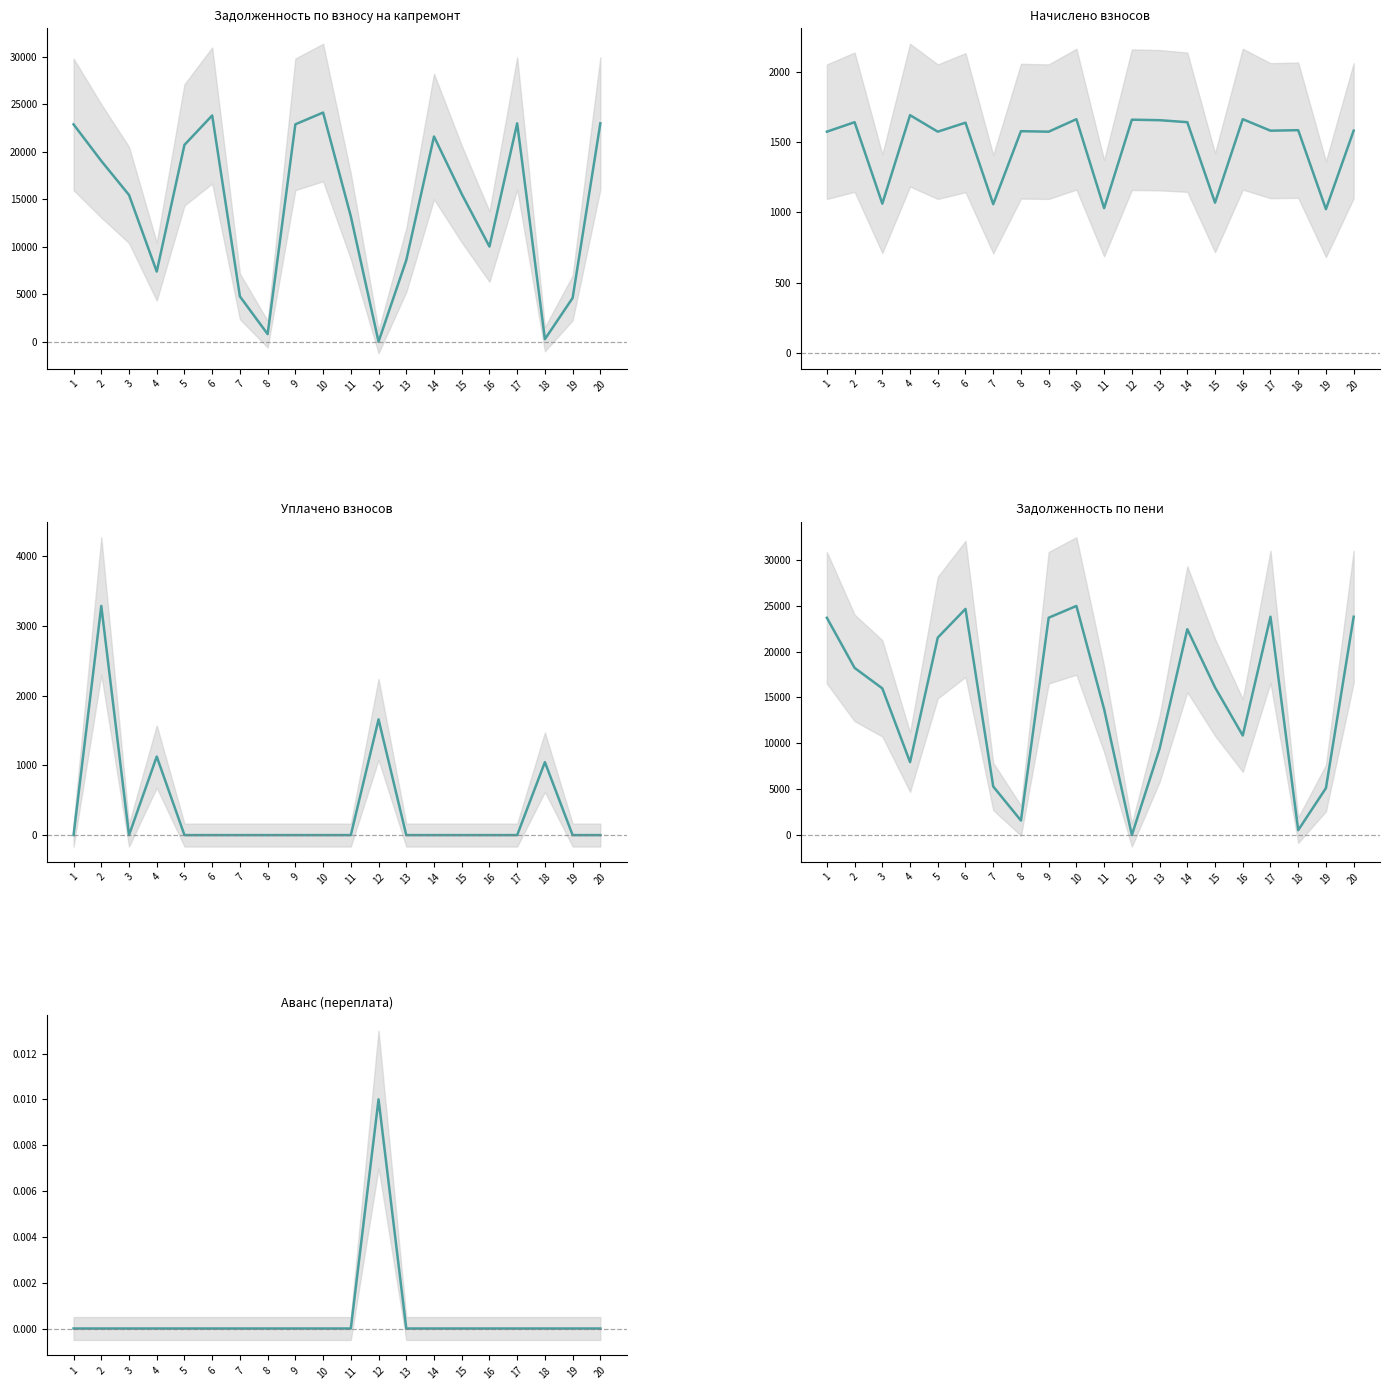

Reading left to right, list all the values displayed in this chart.

задолженность (взнос): 1=22898.8	2=19048.2	3=15460.8	4=7389.8	5=20740.7	6=23837.4	7=4768.9	8=797.0	9=22906.6	10=24145.9	11=13207.3	12=0.0	13=8587.9	14=21622.4	15=15564.1	16=10025.3	17=23010.1	18=264.0	19=4608.8	20=23010.1
начислено: 1=1573.6	2=1641.0	3=1062.1	4=1690.7	5=1573.6	6=1637.5	7=1058.5	8=1577.1	9=1573.6	10=1662.4	11=1030.1	12=1658.8	13=1655.2	14=1641.0	15=1069.1	16=1662.4	17=1580.6	18=1584.2	19=1023.0	20=1580.6
уплачено: 1=0.0	2=3285.0	3=0.0	4=1125.7	5=0.0	6=0.0	7=0.0	8=0.0	9=0.0	10=0.0	11=0.0	12=1658.8	13=0.0	14=0.0	15=0.0	16=0.0	17=0.0	18=1045.4	19=0.0	20=0.0
задолженность (пени): 1=23685.6	2=18224.7	3=15991.9	4=7953.4	5=21527.5	6=24656.1	7=5298.2	8=1585.5	9=23693.4	10=24977.1	11=13722.4	12=0.0	13=9415.5	14=22442.9	15=16098.7	16=10856.4	17=23800.4	18=538.8	19=5120.3	20=23800.4
аванс (переплата): 1=0.0	2=0.0	3=0.0	4=0.0	5=0.0	6=0.0	7=0.0	8=0.0	9=0.0	10=0.0	11=0.0	12=0.0	13=0.0	14=0.0	15=0.0	16=0.0	17=0.0	18=0.0	19=0.0	20=0.0